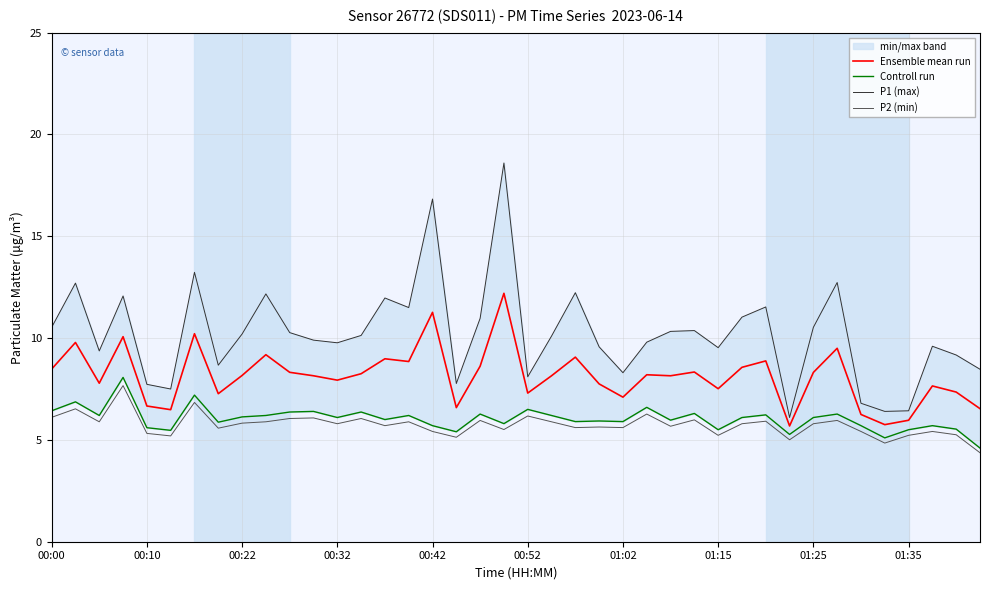

What are all the series names shown in the legend?

Ensemble mean run, Controll run, P1 (max), P2 (min)